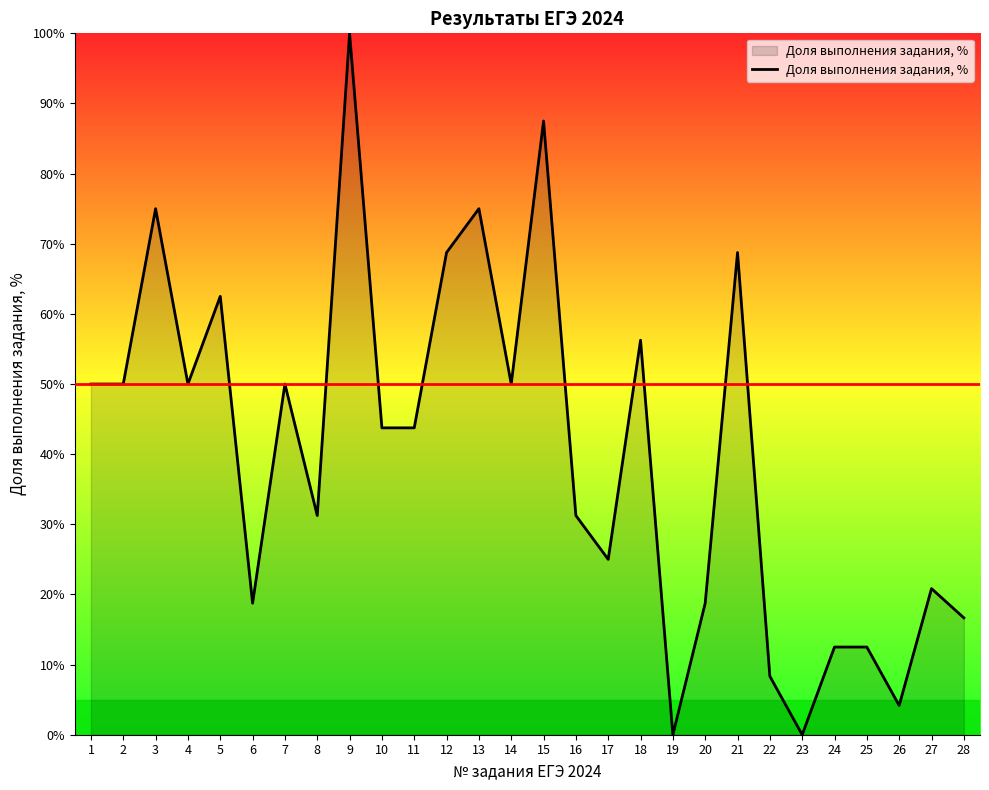

What is the ratio of the value at 28 to the value at 25?

1.3